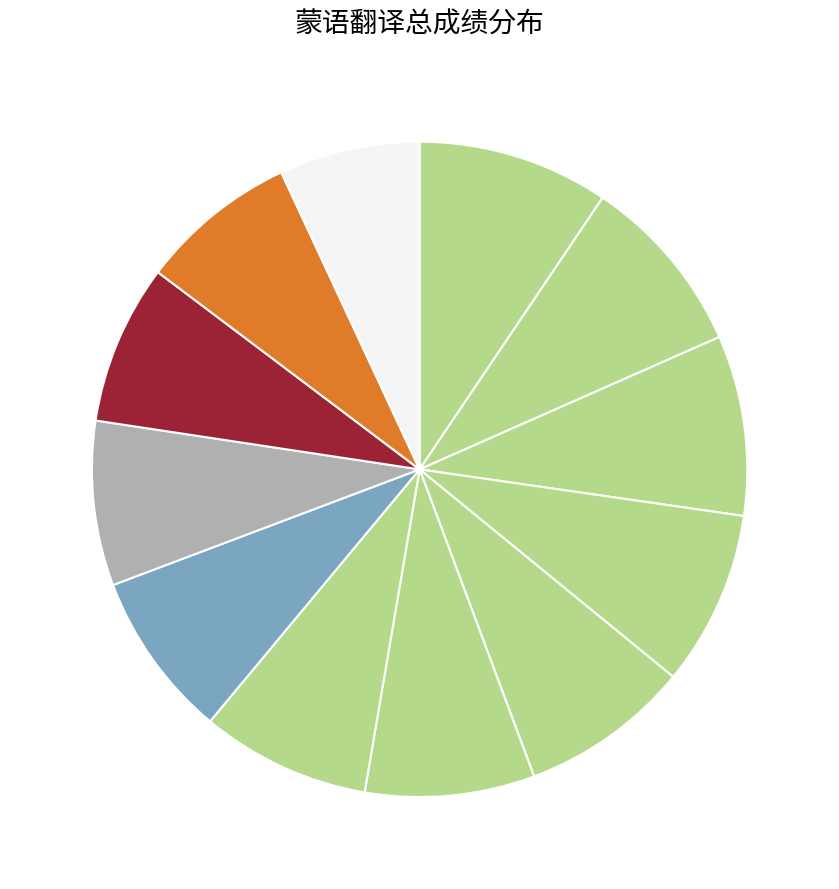

To the nearest percent, what is the average slice percentage?

8%